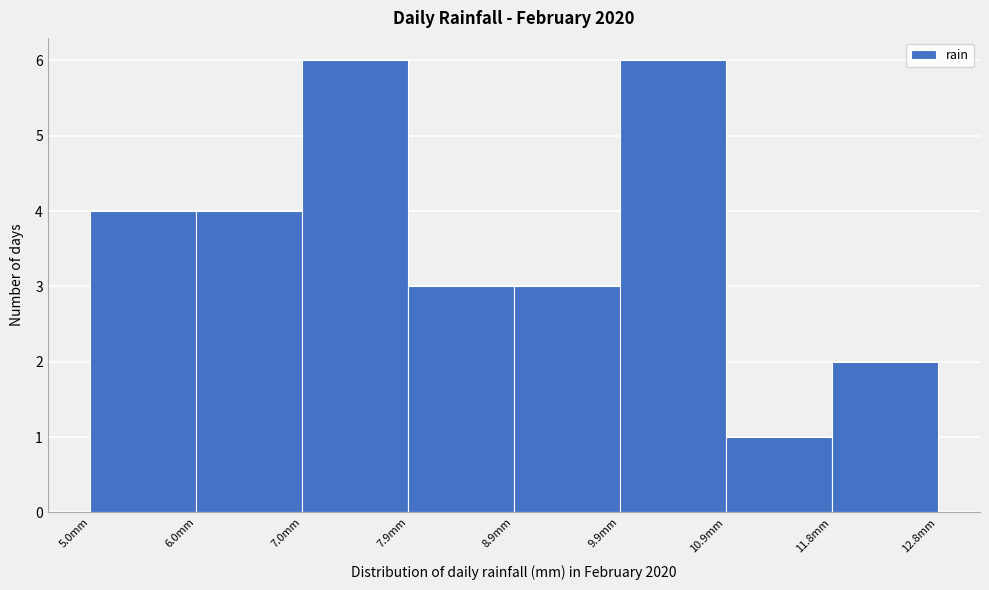

What is the height of the bar covering 11.8 to 12.8 on the x-axis? Neither the bar edges nor the heights are printed on the chart, so give them approximately, as read against the axes.

2